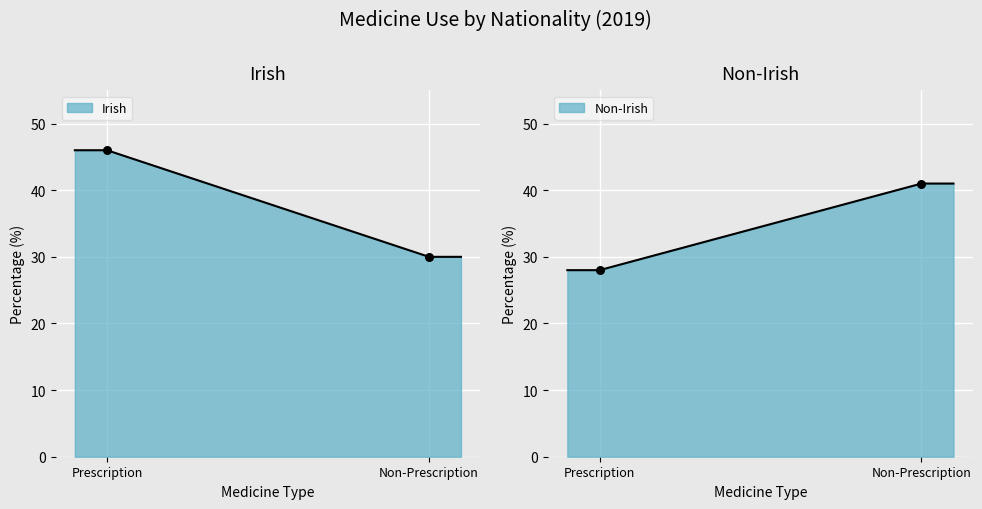

What is the total value across all series at Used non-prescription medicine in past 2 weeks?

71